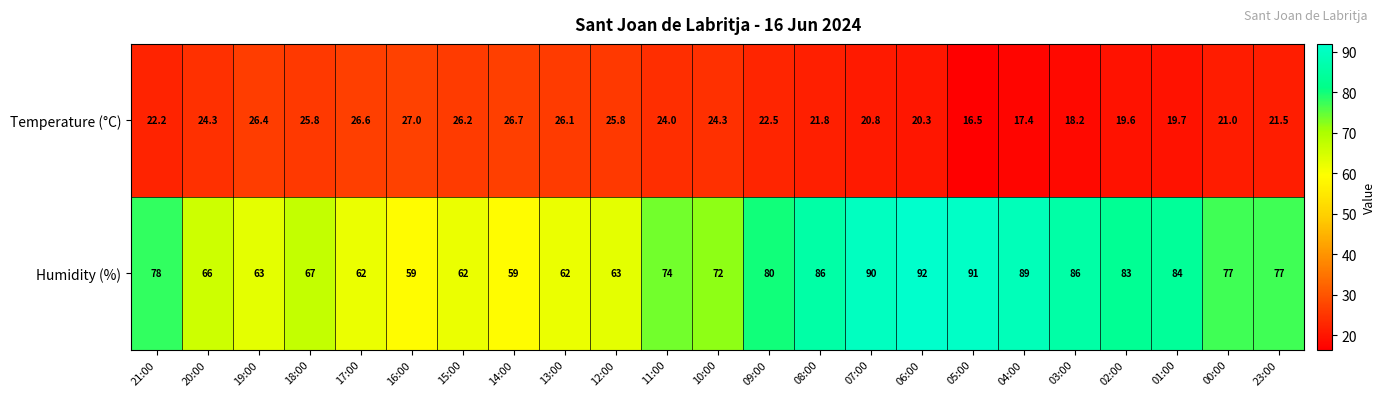

Which series changed the most between 19:00 and 00:00?

Humidity (%)